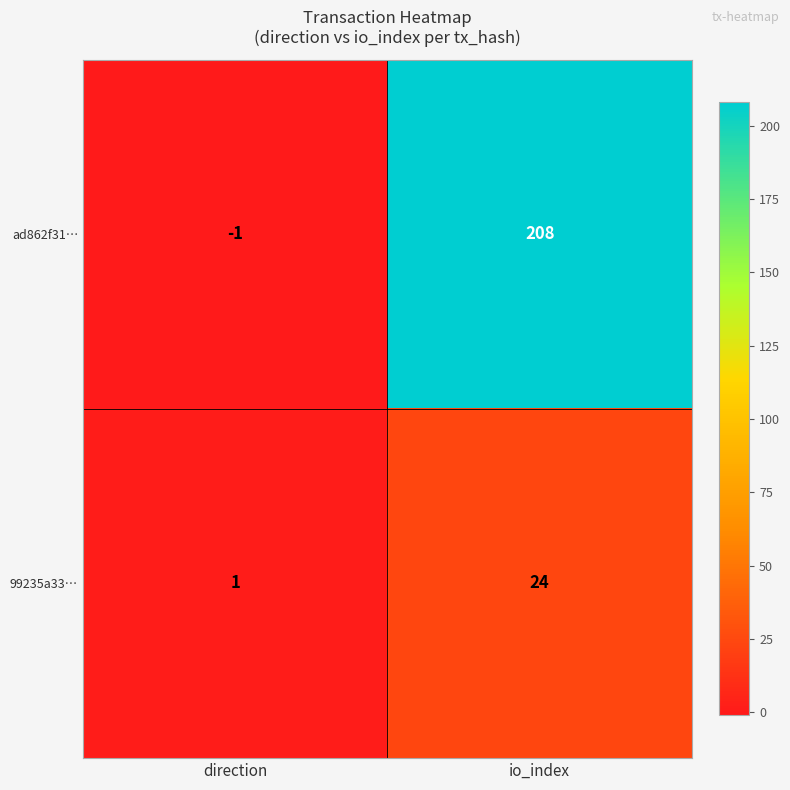

Is it true that ad862f31… equals 372 at io_index?

False